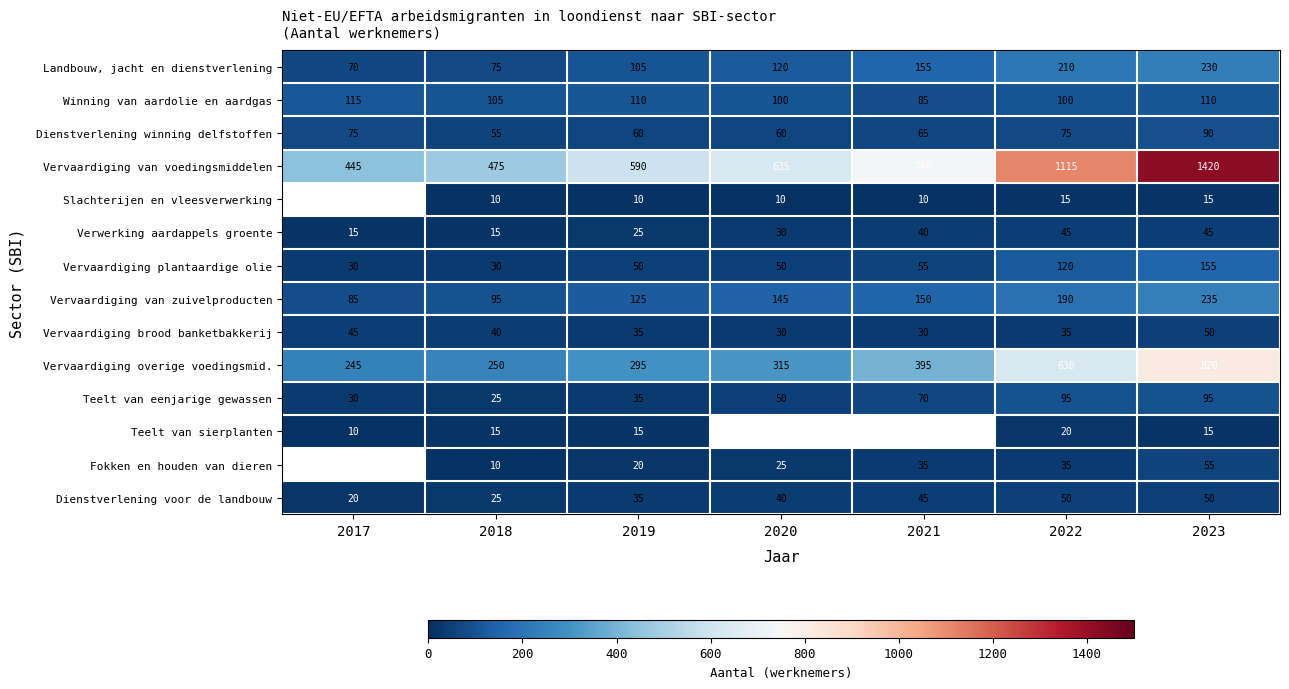

At which category does the chart reach its minimum across all series?

2018